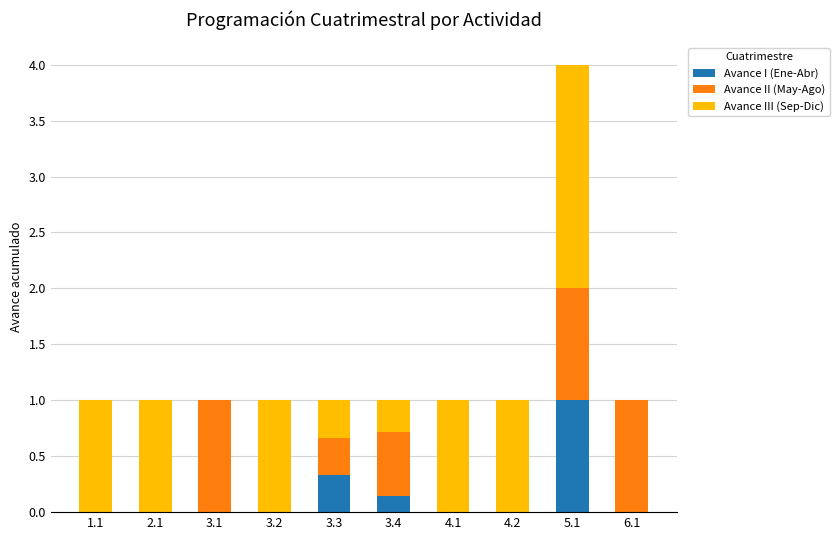

What is the sum of all Avance I (Ene-Abr) values?

1.5